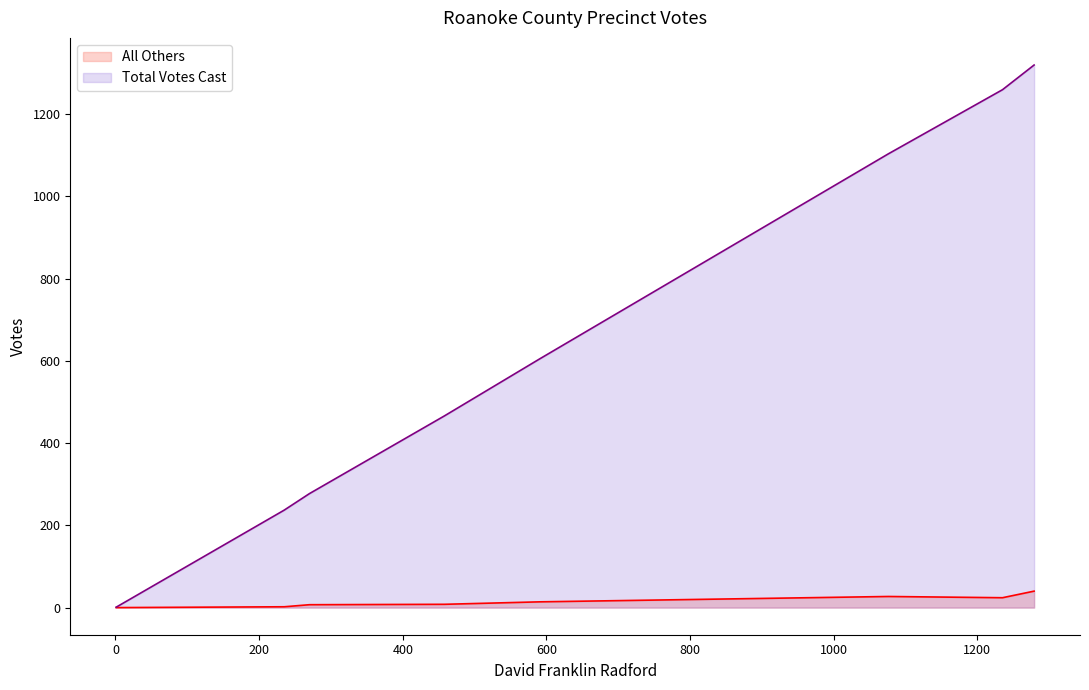

Rank the series by their average value, from highest to lowest.

Total Votes Cast, All Others